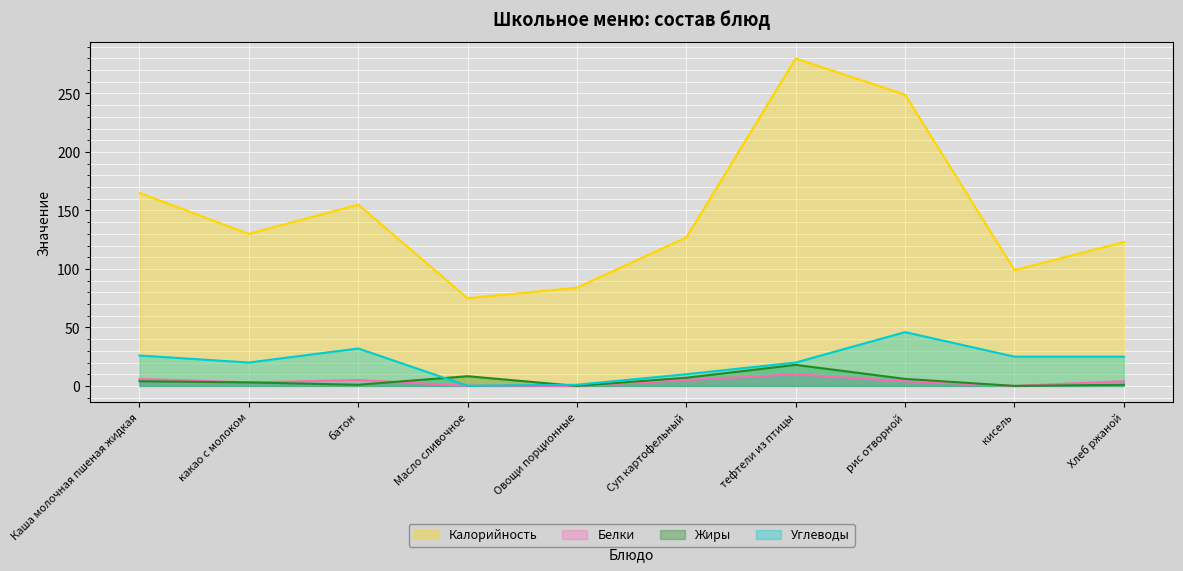

True or false: Калорийность has more than 1 interior local peaks.

True